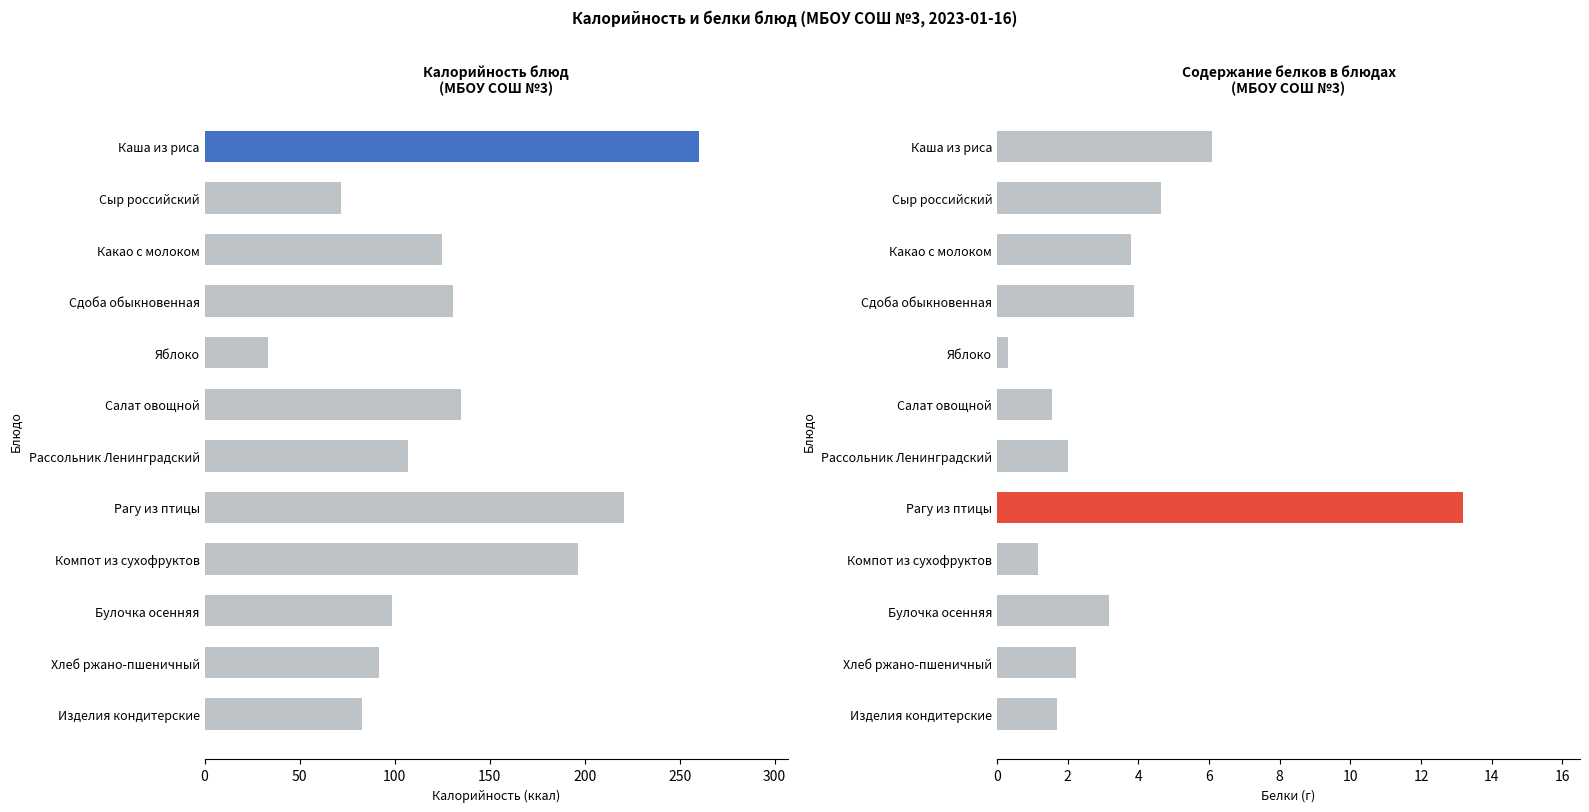

At how many categories does at least one series exceed 47?

11